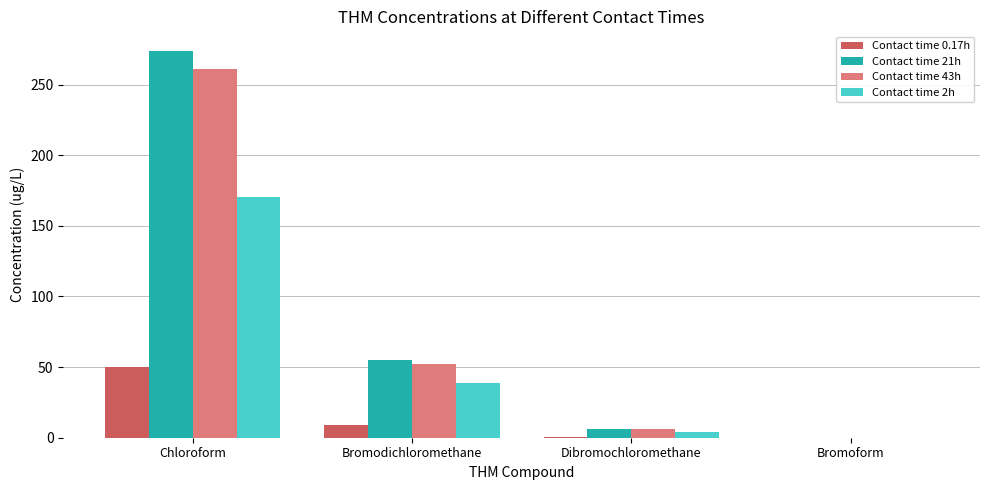

How many groups of bars are there?

4